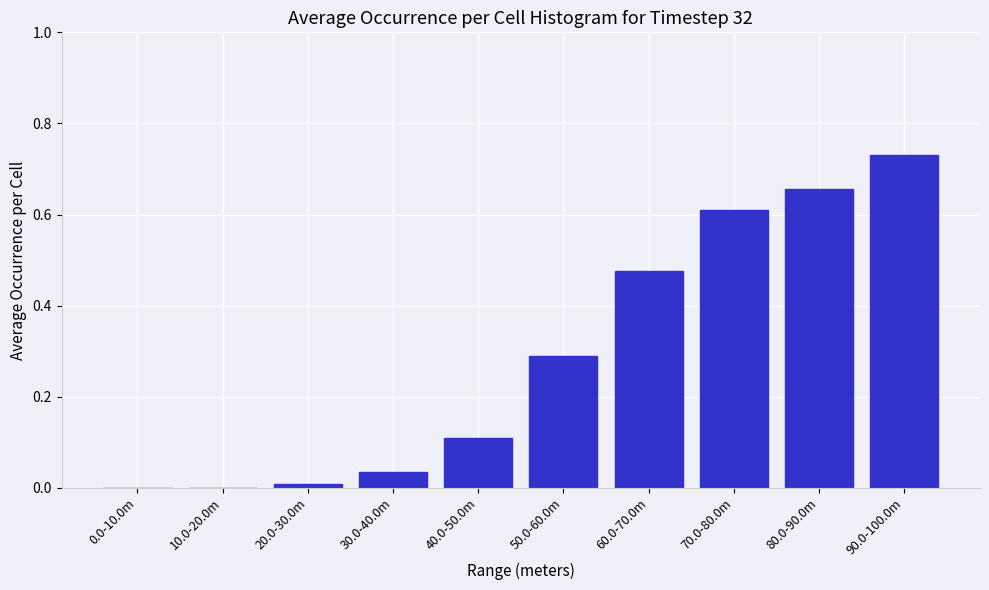

True or false: the data shows 0.5 at 50.0-60.0m.

False